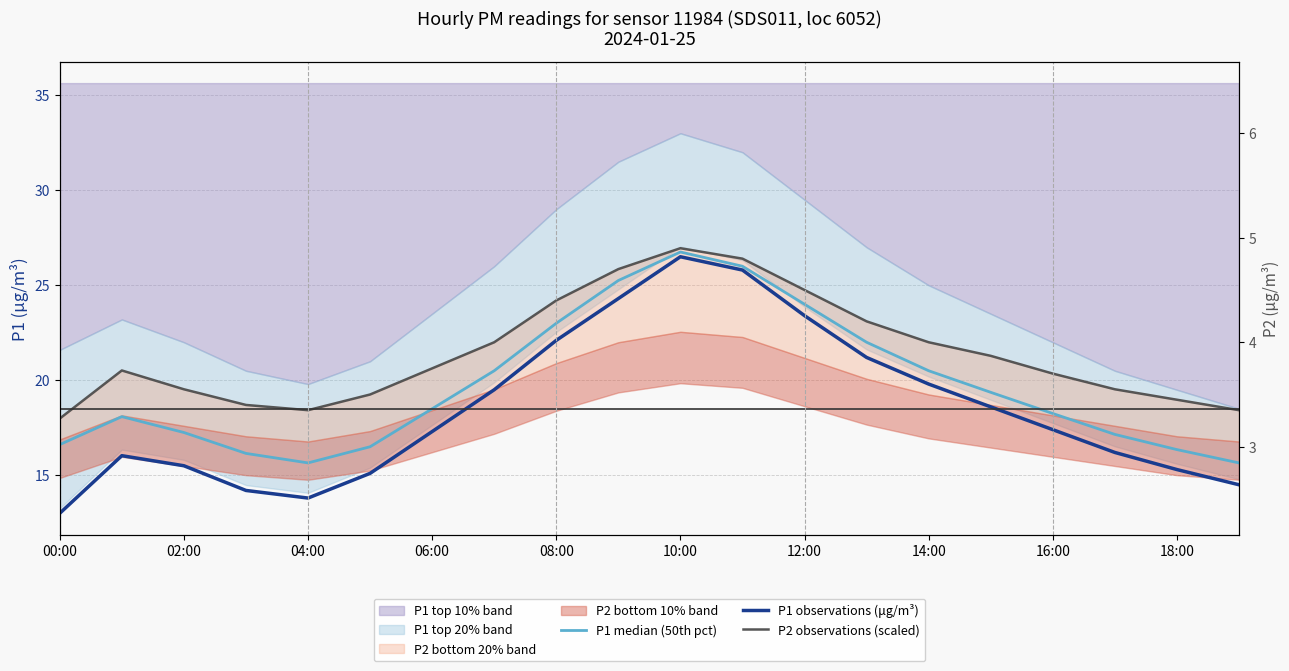

What is the difference between the P1 observations (μg/m³) values at 19 and 00:00?

1.5